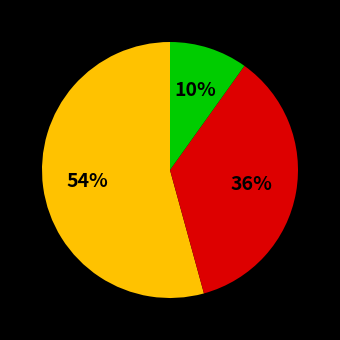

Is there a majority slice in this chart?

Yes